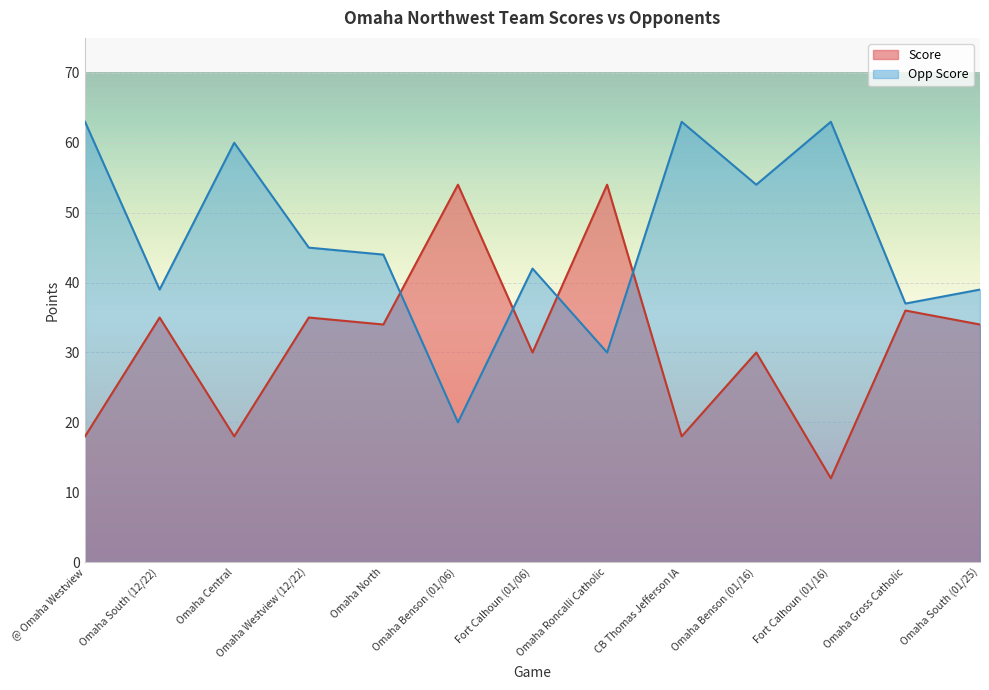

What are all the series names shown in the legend?

Score, Opp Score